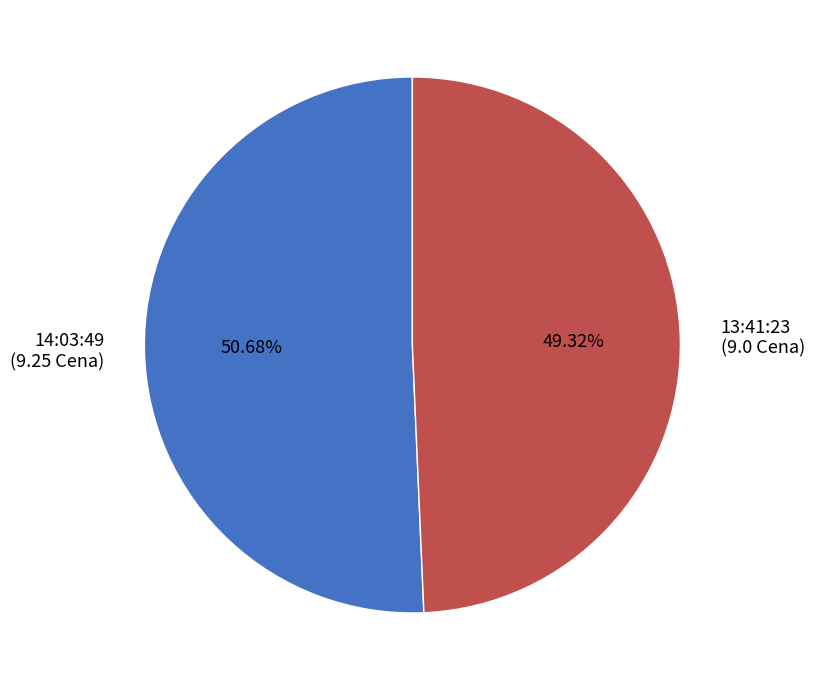

To the nearest percent, what is the average slice percentage?

50%